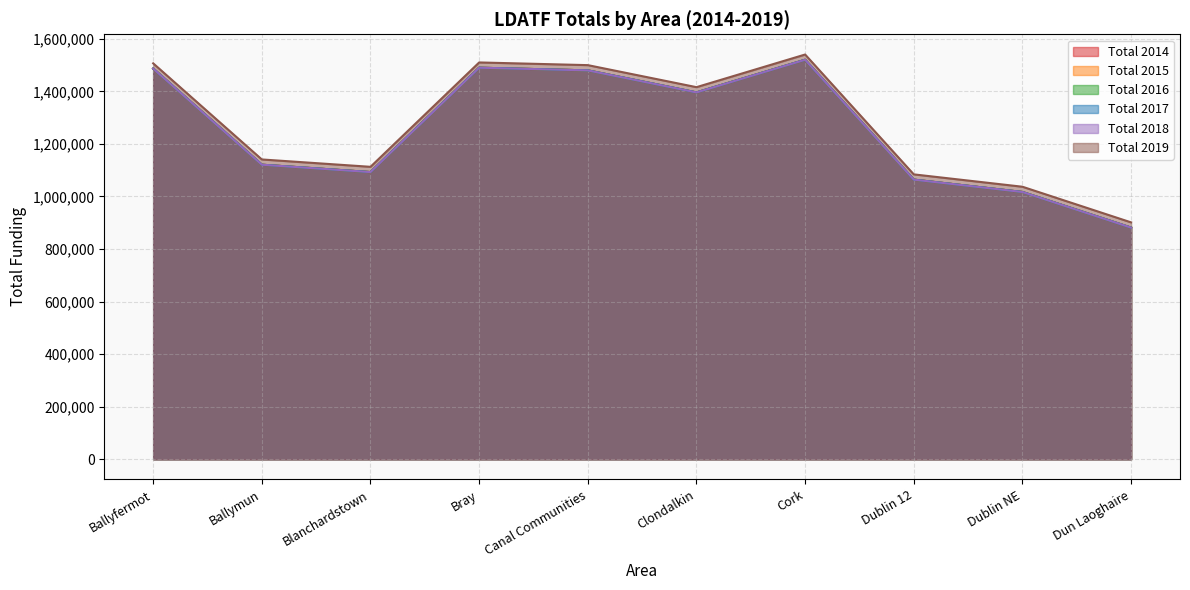

What is the sum of all Total 2014 values?

12549600